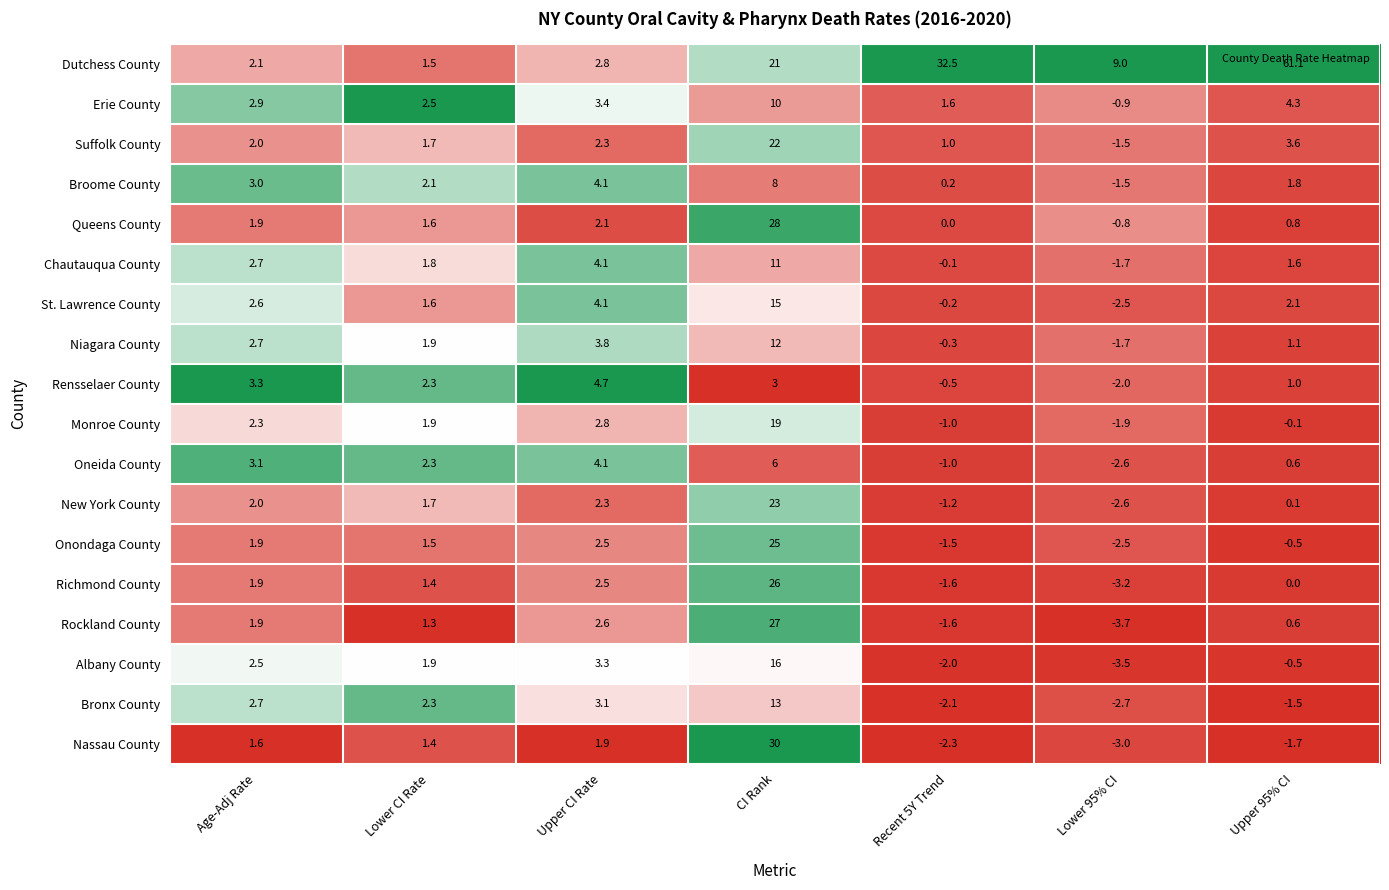

What is the sum of all Chautauqua County values?

19.4